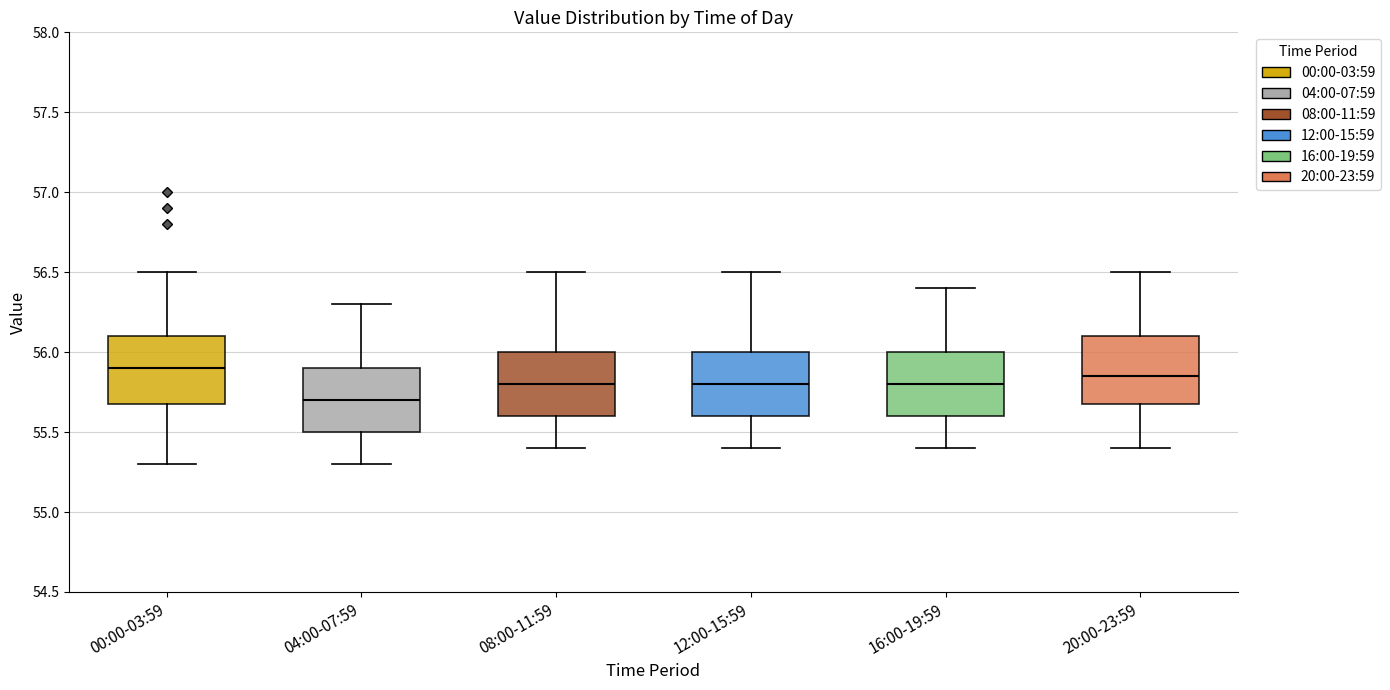

Where does the upper whisker of the box for 20:00-23:59 end on the y-axis? The values are not printed on the chart, so give them approximately, as read against the axis.

56.50